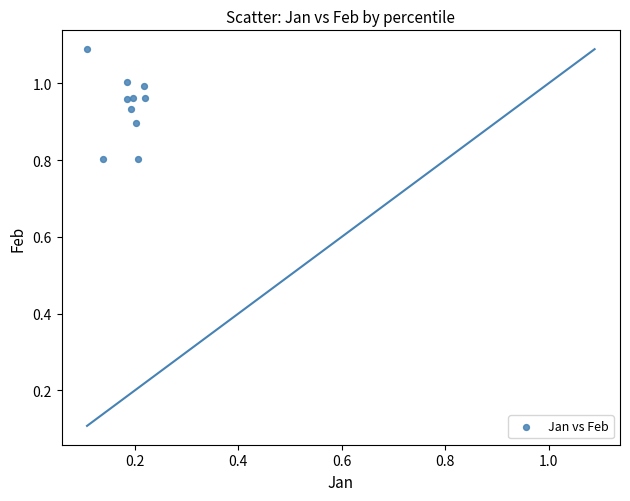

What is the range of Y values (max minus min)?

0.3